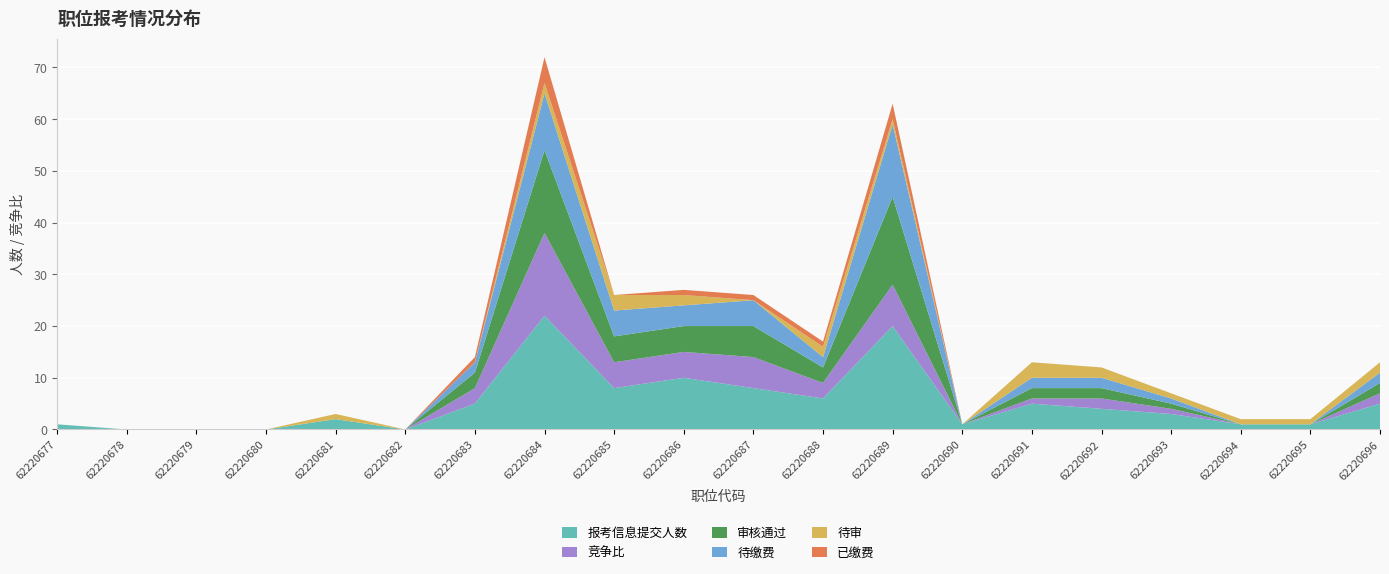

Reading left to right, transcribe all the data shown in this chart.

报考信息提交人数: 1	0	0	0	2	0	5	22	8	10	8	6	20	1	5	4	3	1	1	5
竞争比: 0	0	0	0	0	0	3	16	5	5	6	3	8	0	1	2	1	0	0	2
审核通过: 0	0	0	0	0	0	3	16	5	5	6	3	17	0	2	2	1	0	0	2
待缴费: 0	0	0	0	0	0	2	11	5	4	5	2	14	0	2	2	1	0	0	2
待审: 0	0	0	0	1	0	0	2	3	2	0	2	1	0	3	2	1	1	1	2
已缴费: 0	0	0	0	0	0	1	5	0	1	1	1	3	0	0	0	0	0	0	0